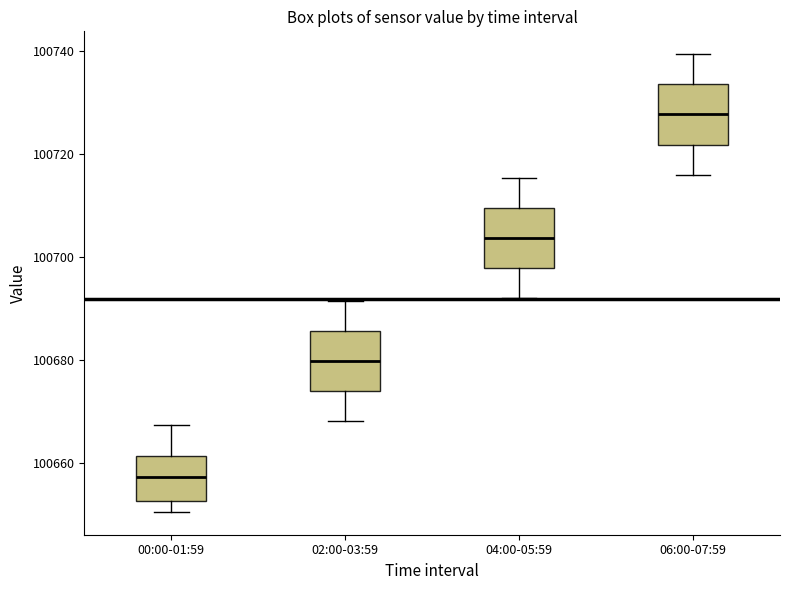

Where does the upper whisker of the box for 06:00-07:59 end on the y-axis? The values are not printed on the chart, so give them approximately, as read against the axis.

100740